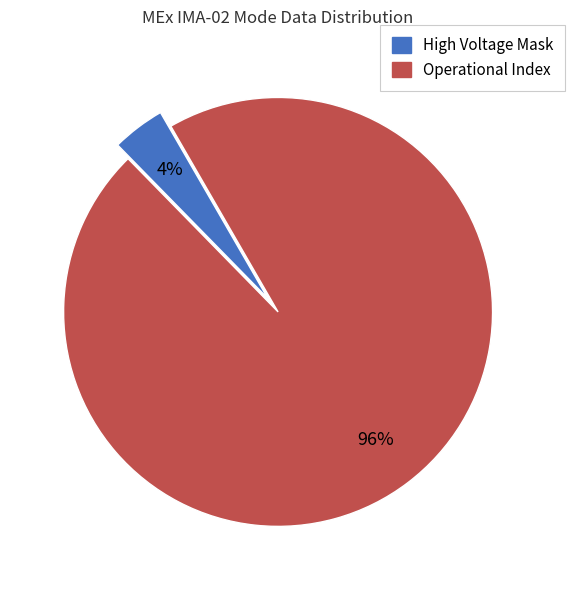

To the nearest percent, what is the average slice percentage?

50%